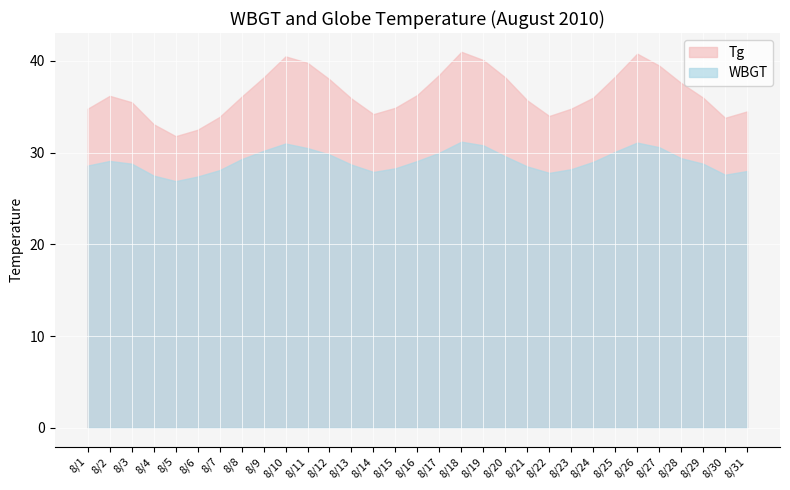

Between 8/6 and 8/22, which series saw the biggest shift?

Tg